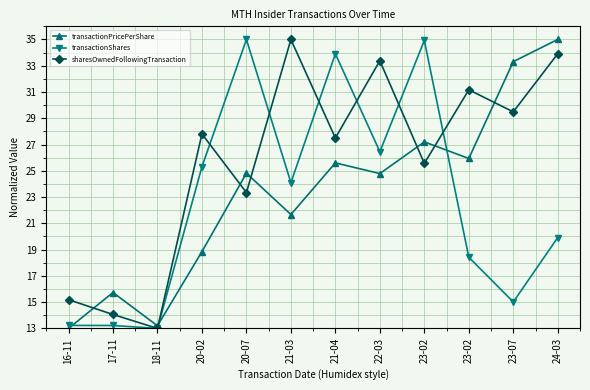

Is it true that sharesOwnedFollowingTransaction equals 23.3 at 20-07?

True